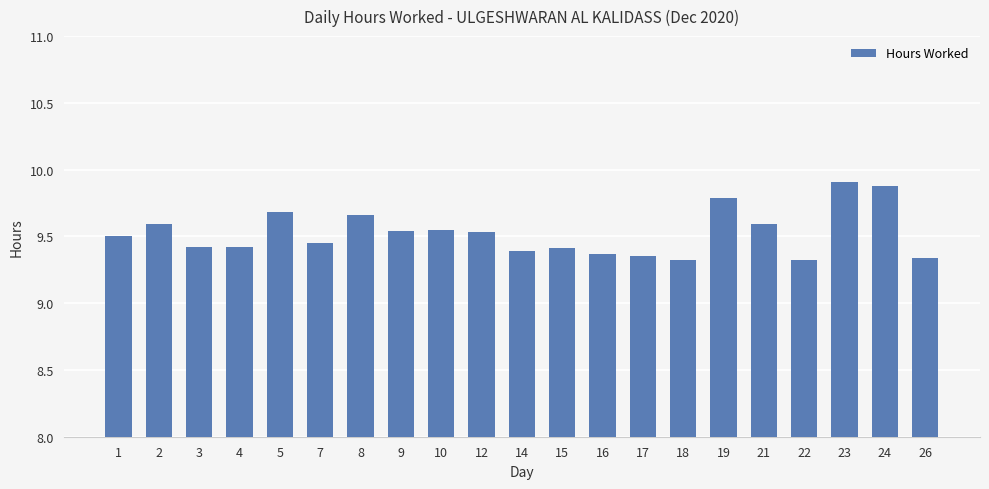

What is the difference between the maximum and minimum values?

0.6